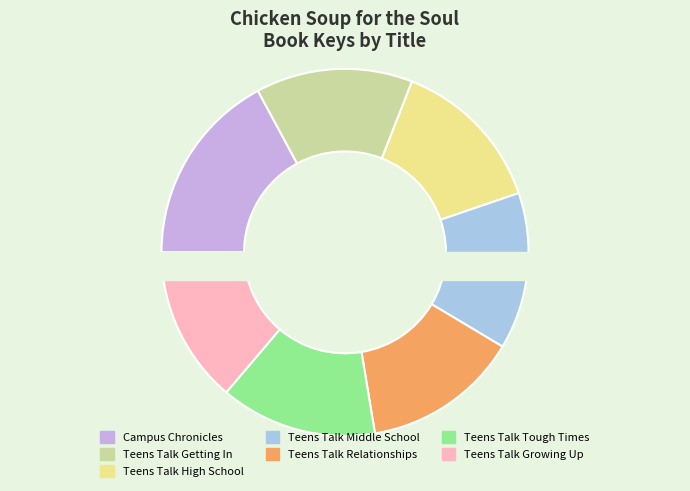

What is the smallest slice in the pie chart?

Teens Talk Growing Up